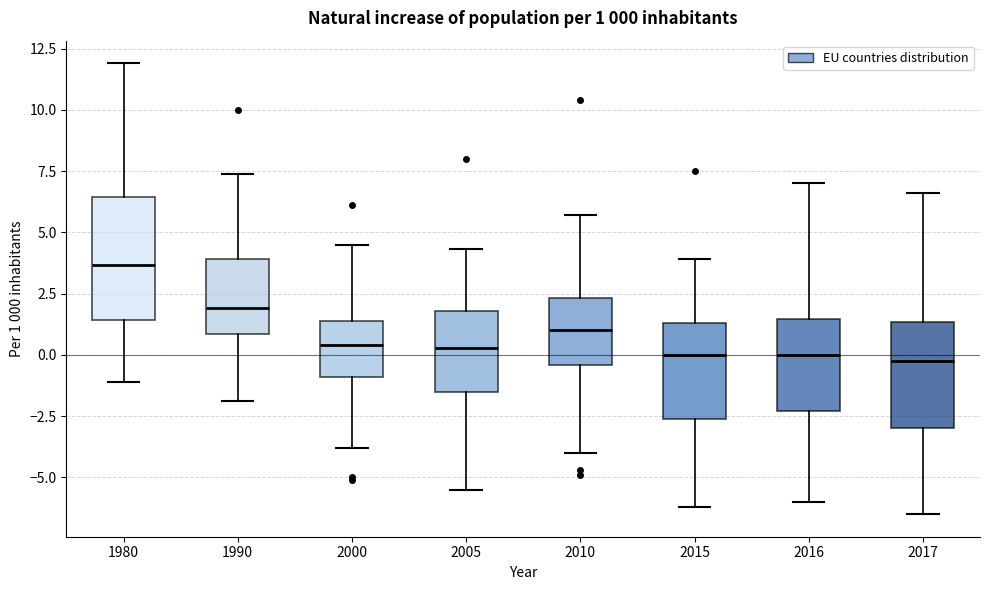

Which box is the tallest, from its lower edge to its upper edge?

1980